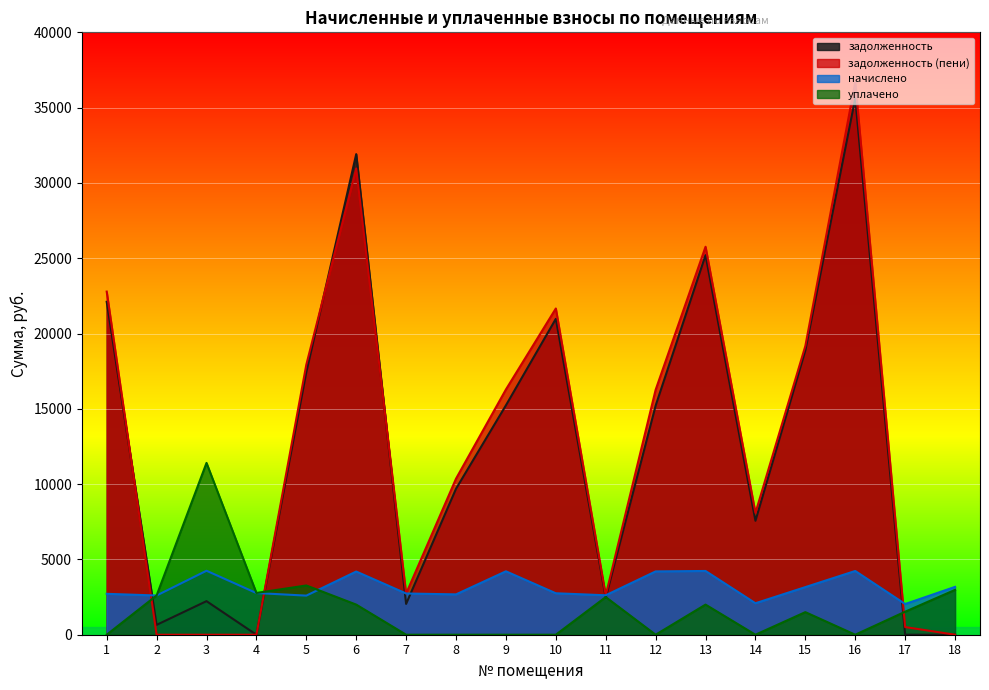

How many values in the уплачено series exceed 1528?

9